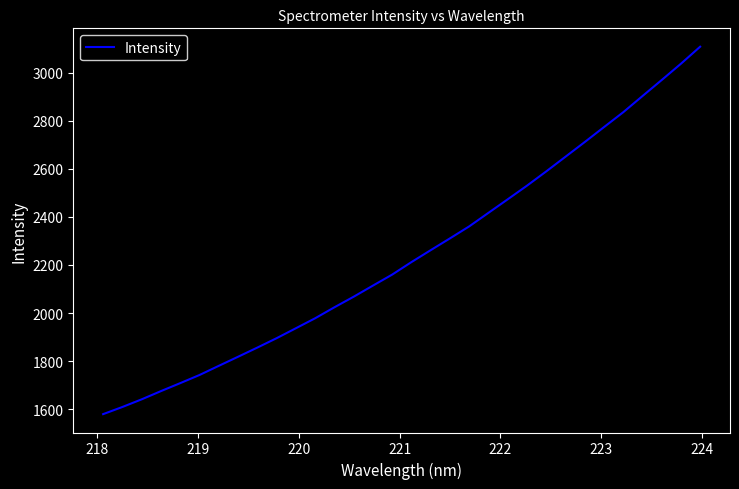

What is the smallest value displayed?

1579.2